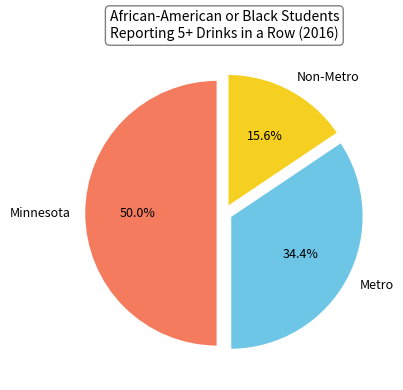

How many slices are in this pie chart?

3